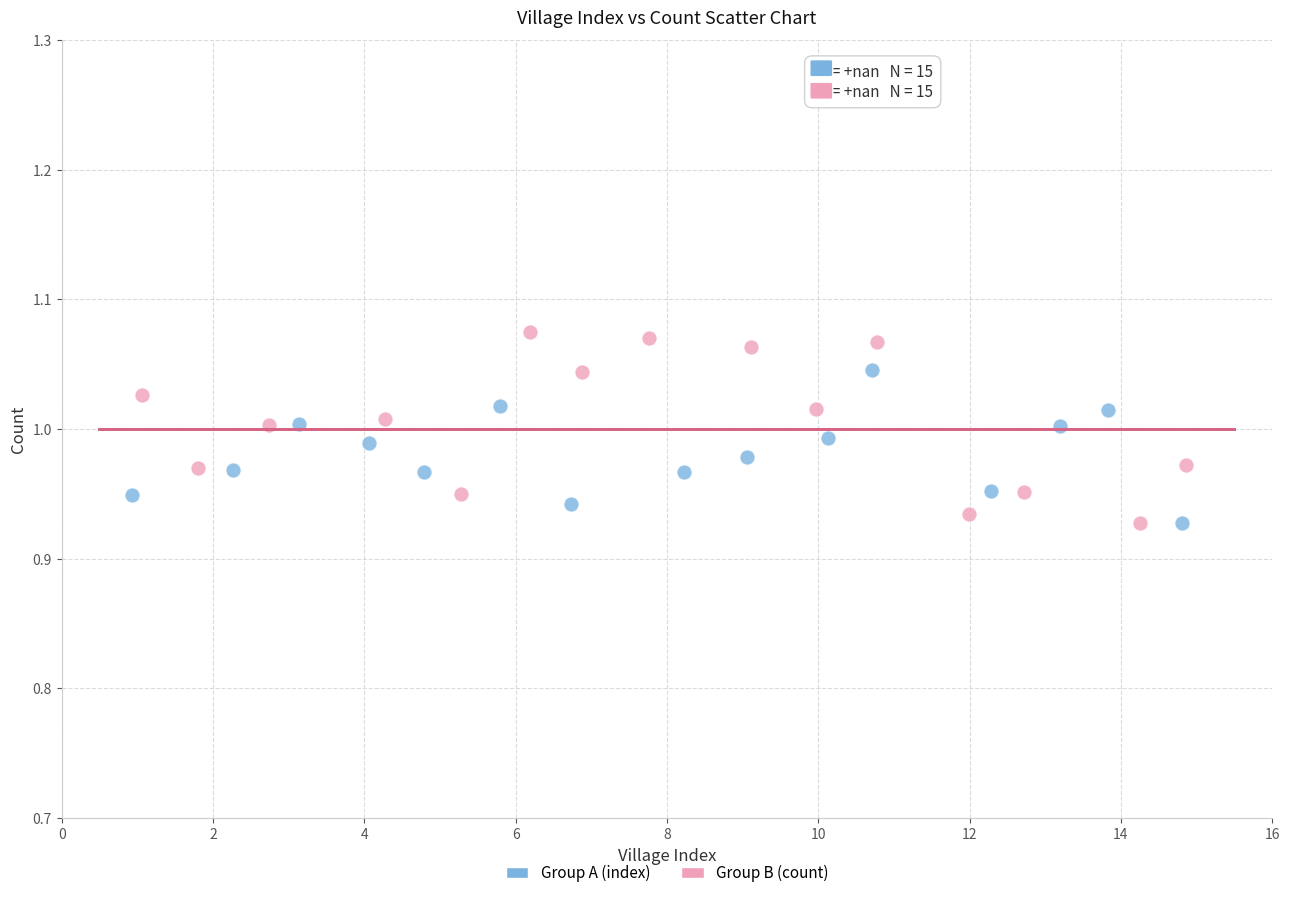

Which series has the largest Y range (max minus min)?

Group B (count)